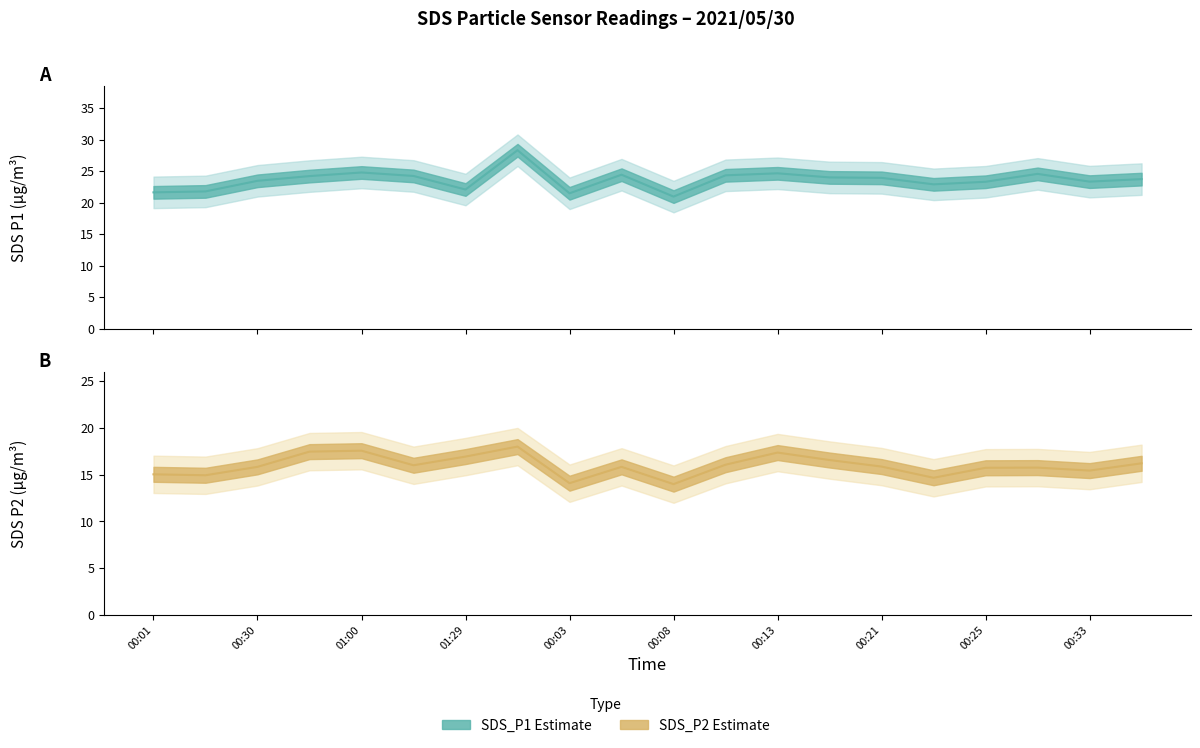

True or false: SDS_P1 and SDS_P2 cross at least once.

False